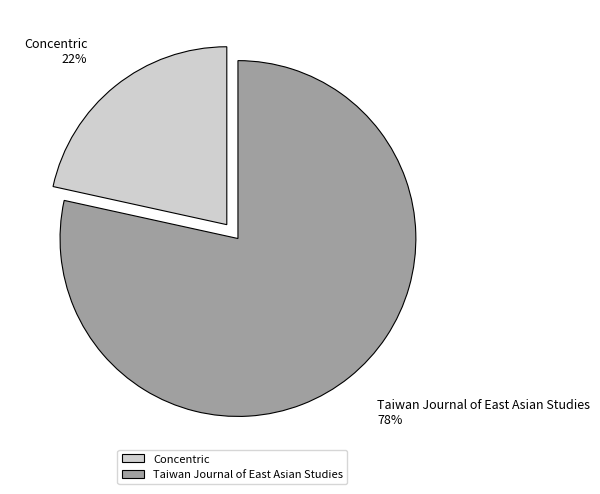

Is the sum of Concentric and Taiwan Journal of East Asian Studies greater than half?

Yes